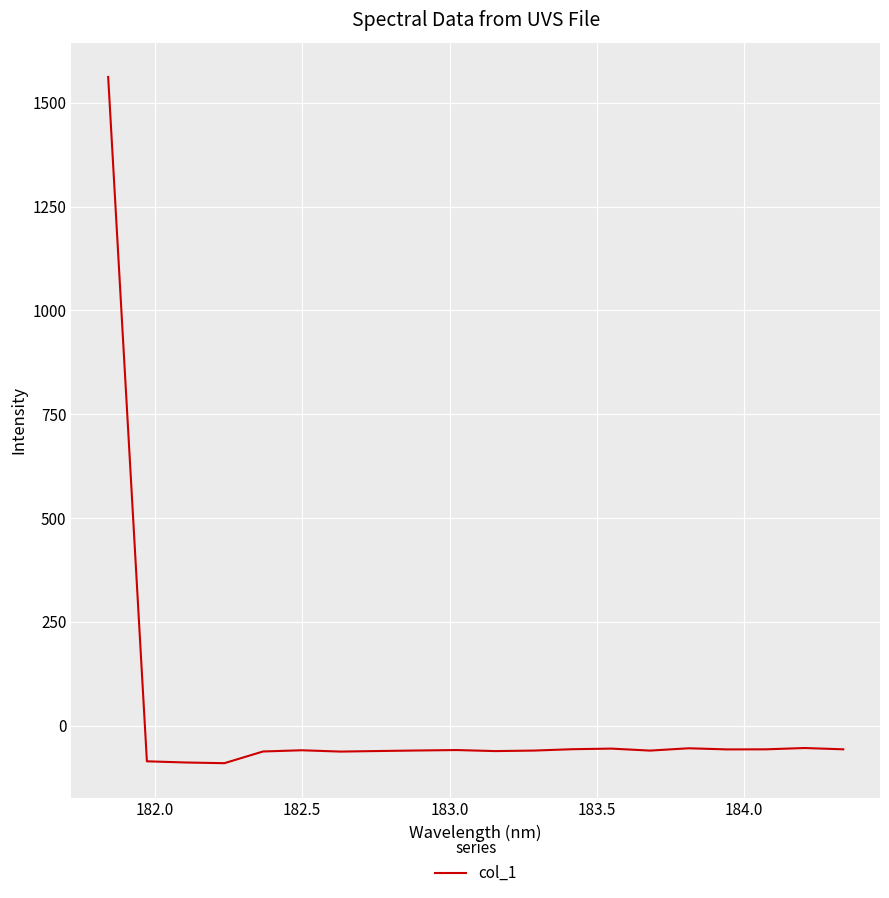

What is the smallest value displayed?

-90.4